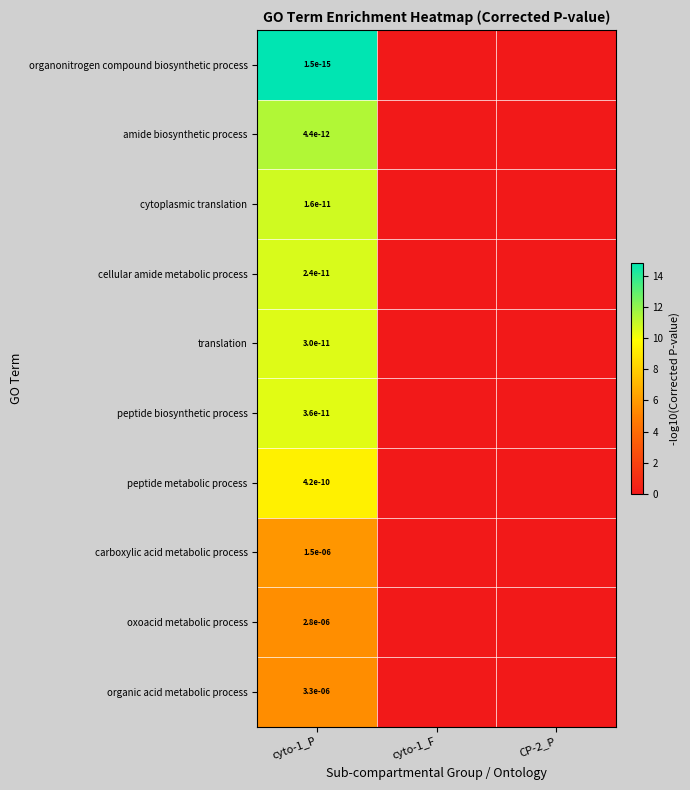

Is the value of carboxylic acid metabolic process at cyto-1_P greater than the value of organonitrogen compound biosynthetic process at cyto-1_P?

Yes